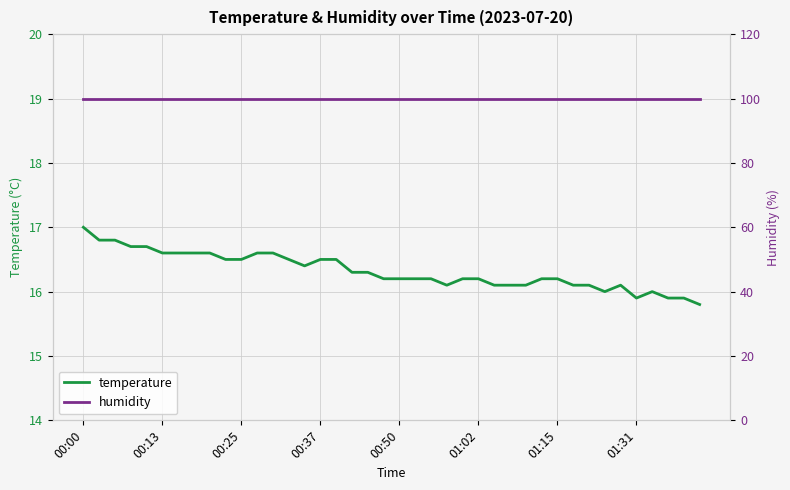

True or false: humidity and temperature cross at least once.

False